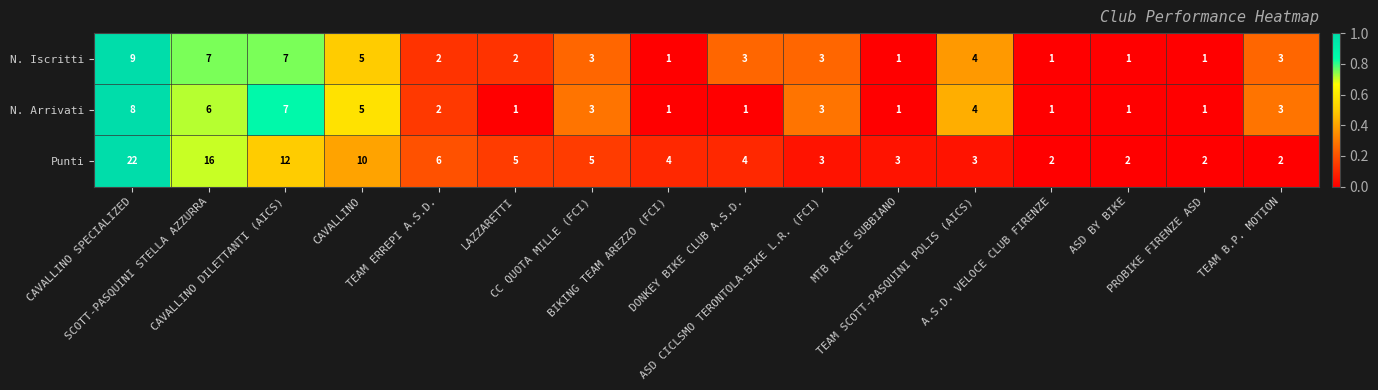

Which category has the highest value across all series?

CAVALLINO SPECIALIZED